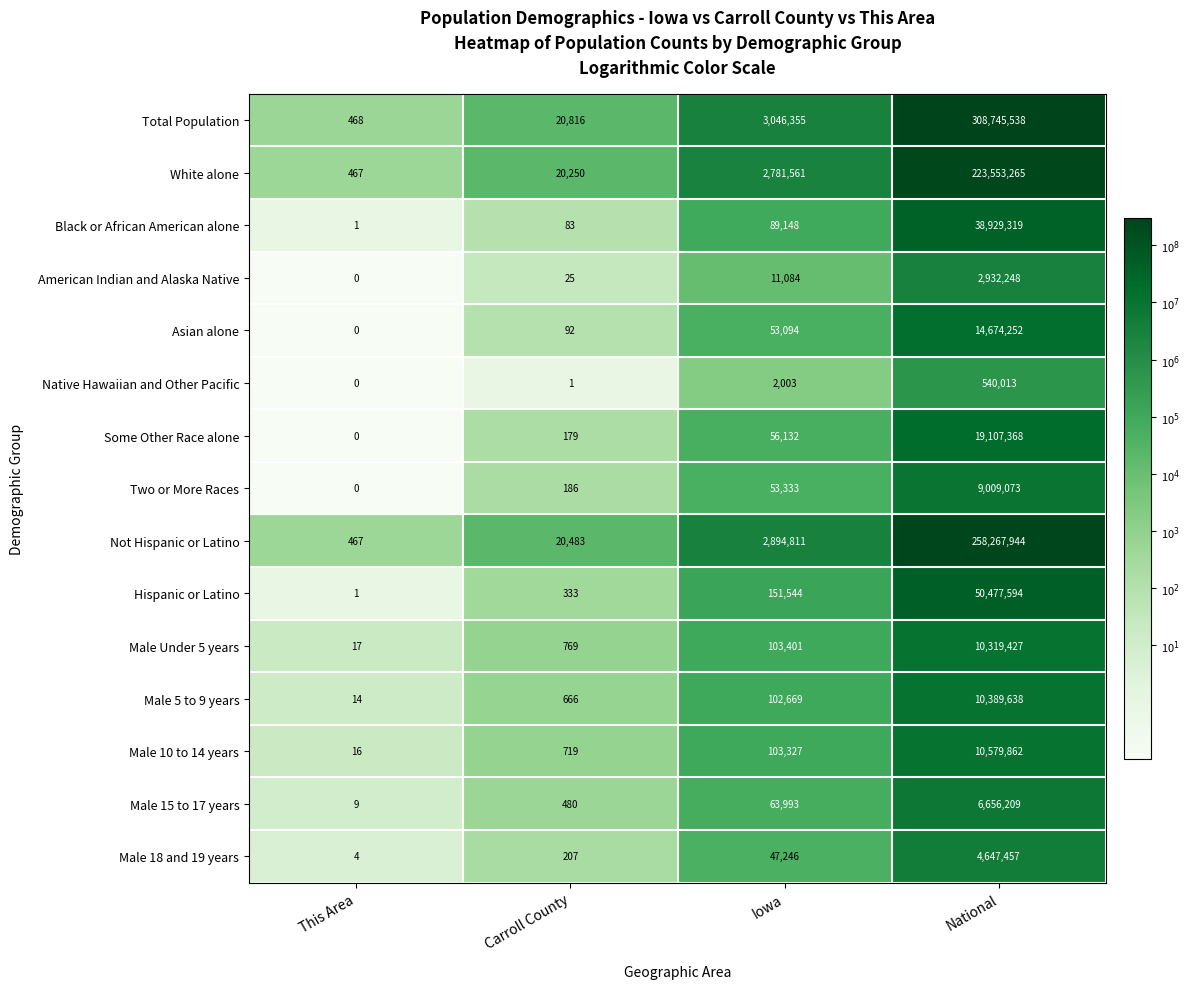

List the labels in order of Hispanic or Latino value, smallest first.

This Area, Carroll County, Iowa, National